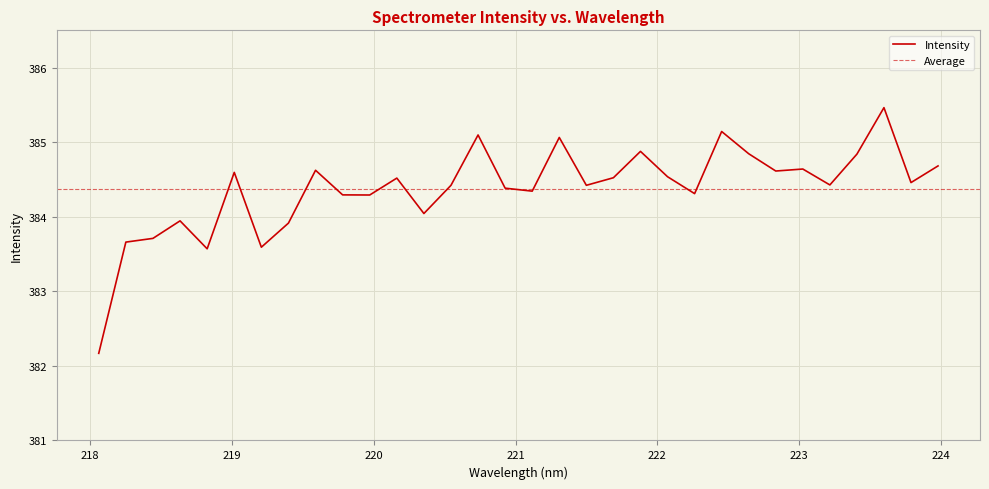

Rank the categories by value from highest to lowest.

223.5987, 222.4538, 220.7354, 221.3083, 221.8812, 222.6447, 223.408, 223.9802, 223.0264, 219.589, 222.8355, 219.0156, 222.0721, 221.6902, 220.1623, 223.7895, 223.2172, 220.5444, 221.4993, 220.9264, 221.1174, 222.263, 219.7801, 219.9712, 220.3533, 218.6332, 219.3979, 218.442, 218.2508, 219.2067, 218.8244, 218.0596